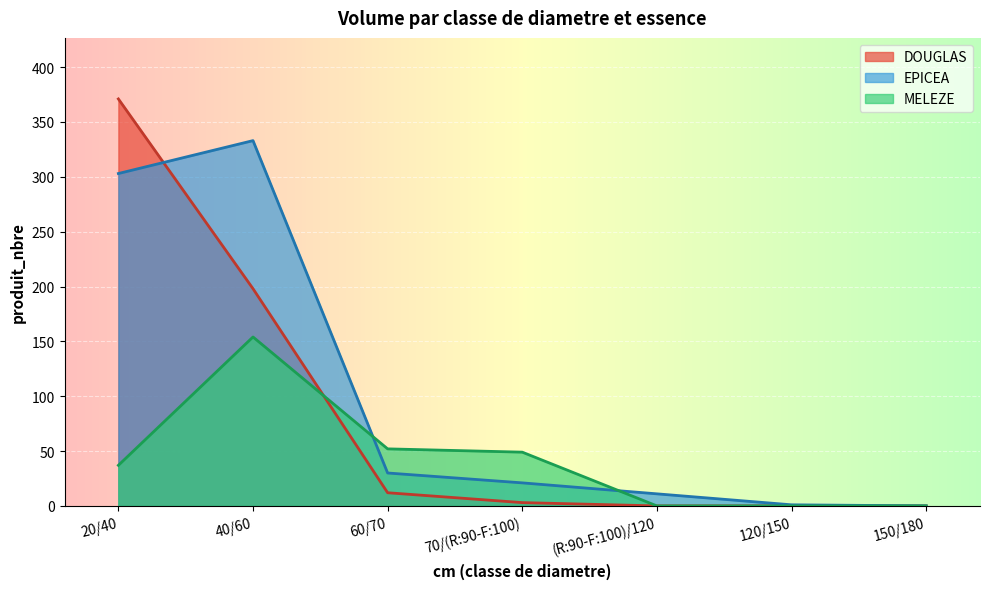

Which series has the largest total across all categories?

EPICEA